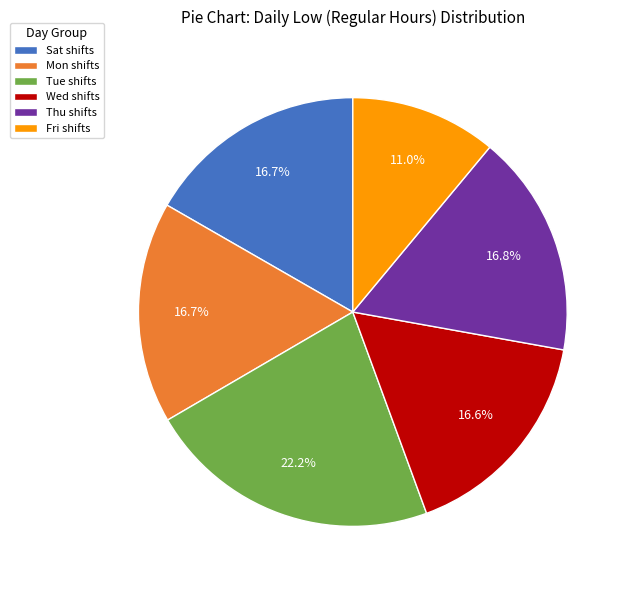

Do Fri shifts and Mon shifts together represent more than half of the pie?

No